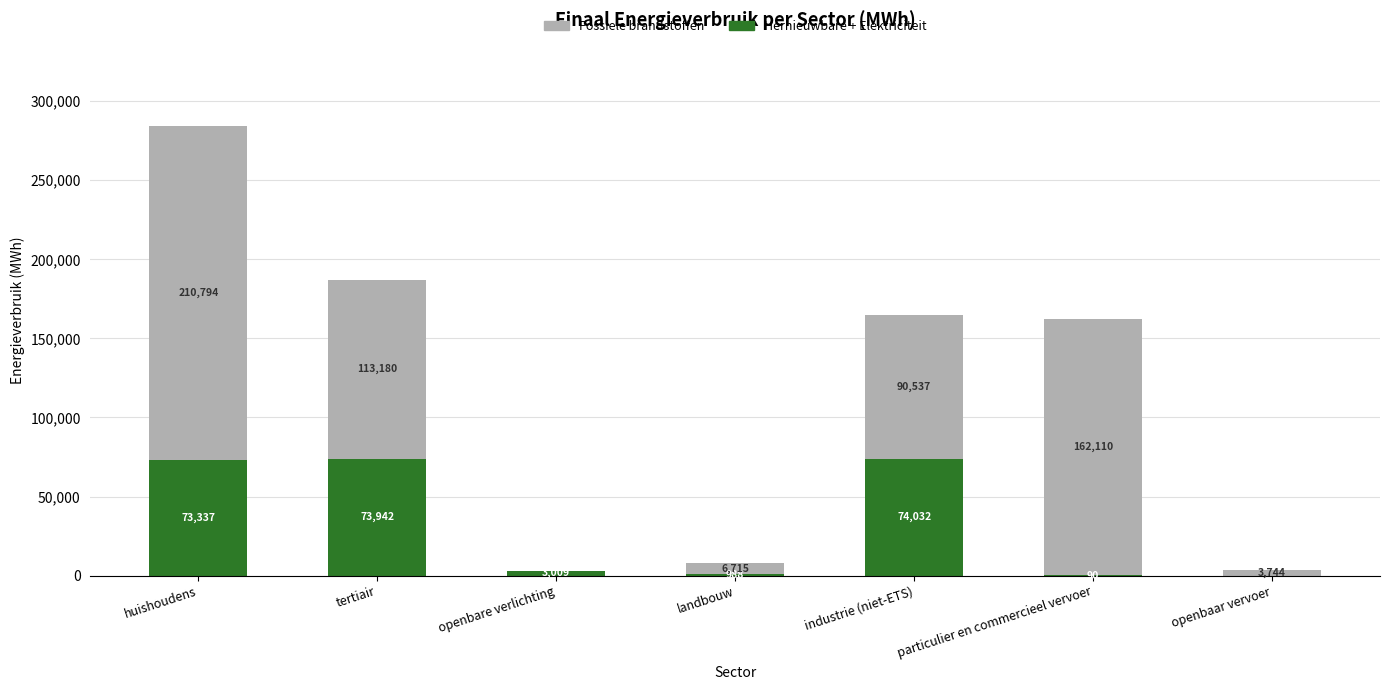

Is it true that Hernieuwbare + Elektriciteit equals 987.9 at landbouw?

True